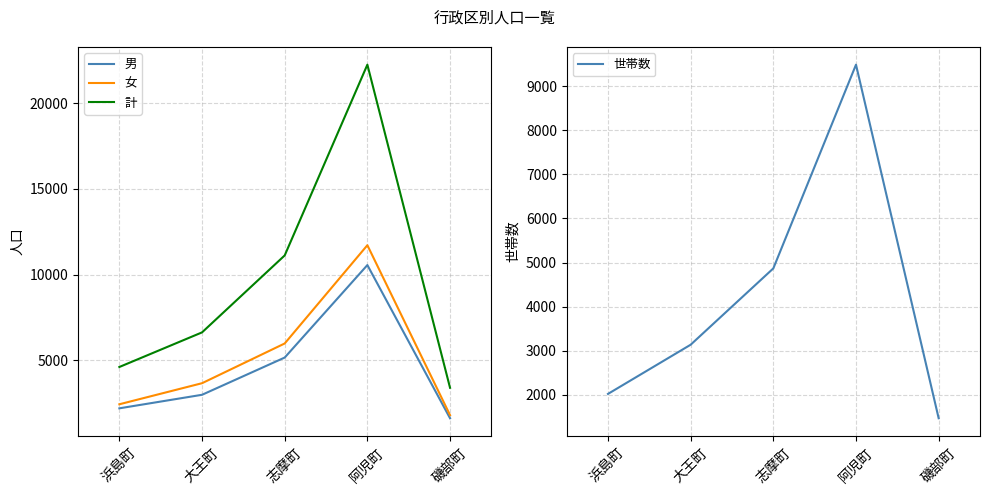

Is this an area chart (filled region under the line)?

No